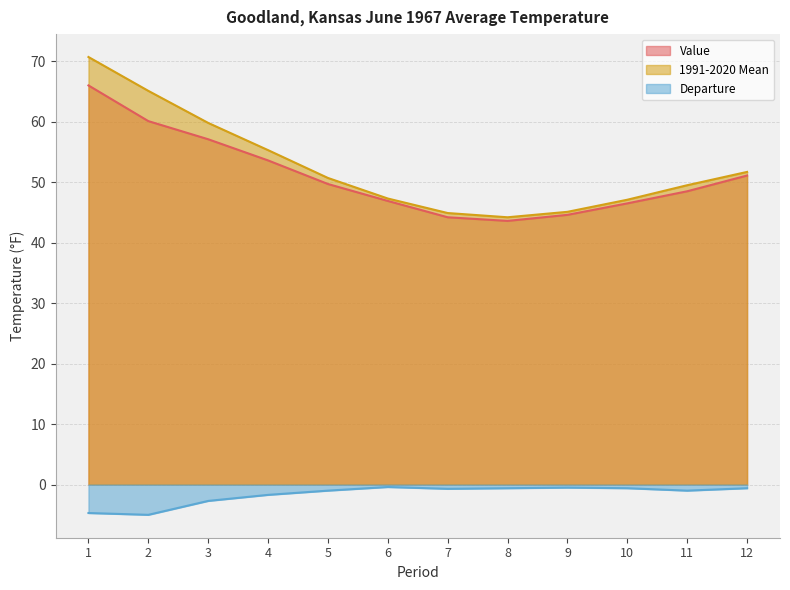

How many interior local valleys does the 1991-2020 Mean series have?

1